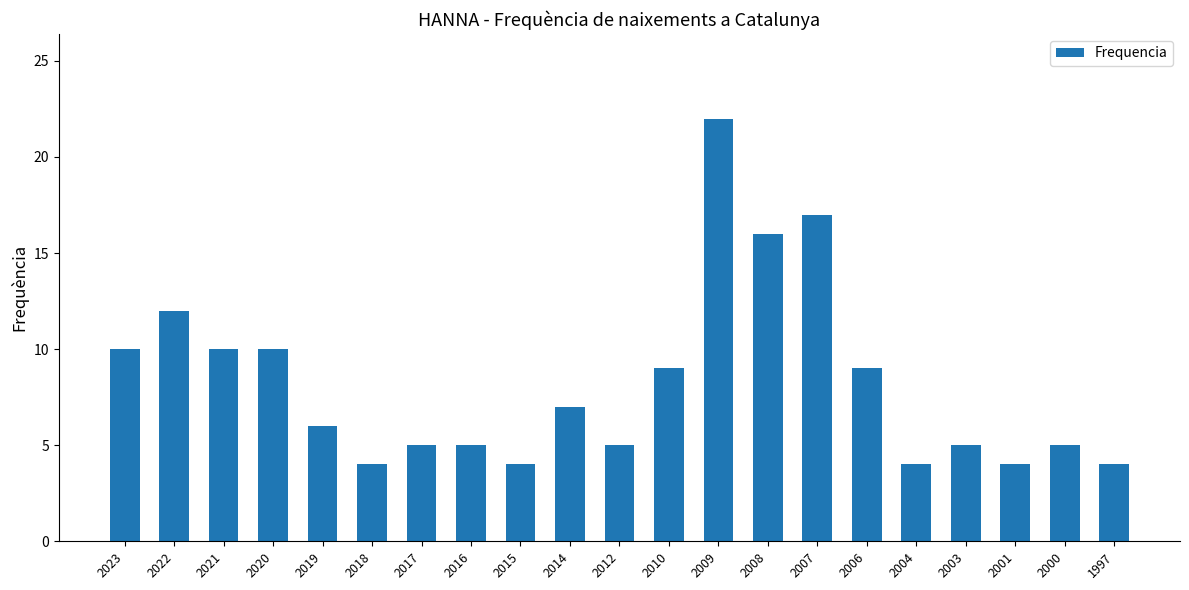

Reading right to left, list all the values displayed in this chart.

4	5	4	5	4	9	17	16	22	9	5	7	4	5	5	4	6	10	10	12	10